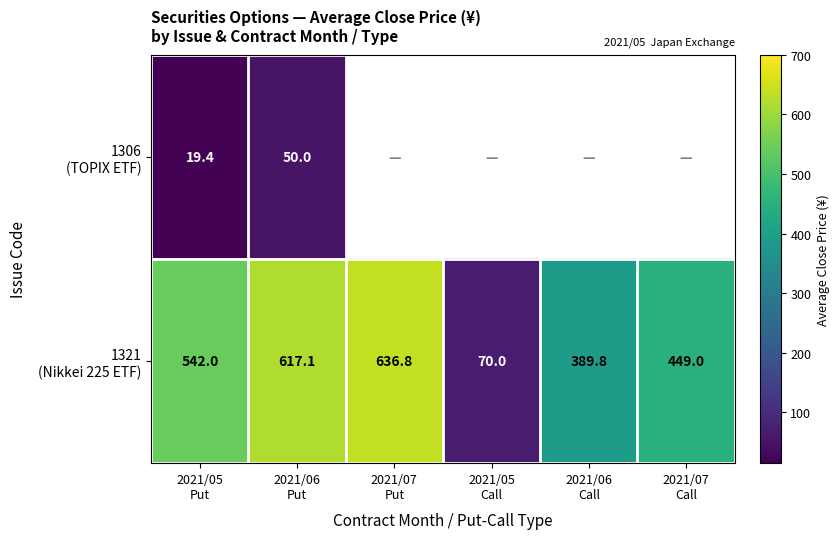

Which series has the largest total across all categories?

1321 (Nikkei 225 ETF)